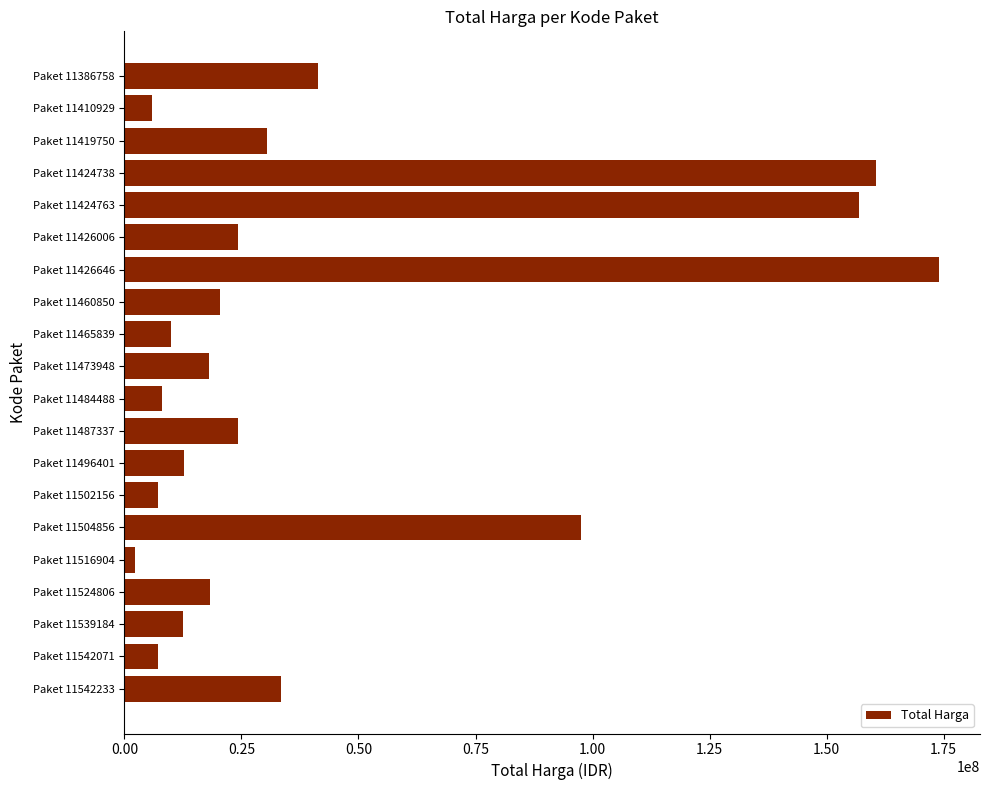

What is the average value?

43253750